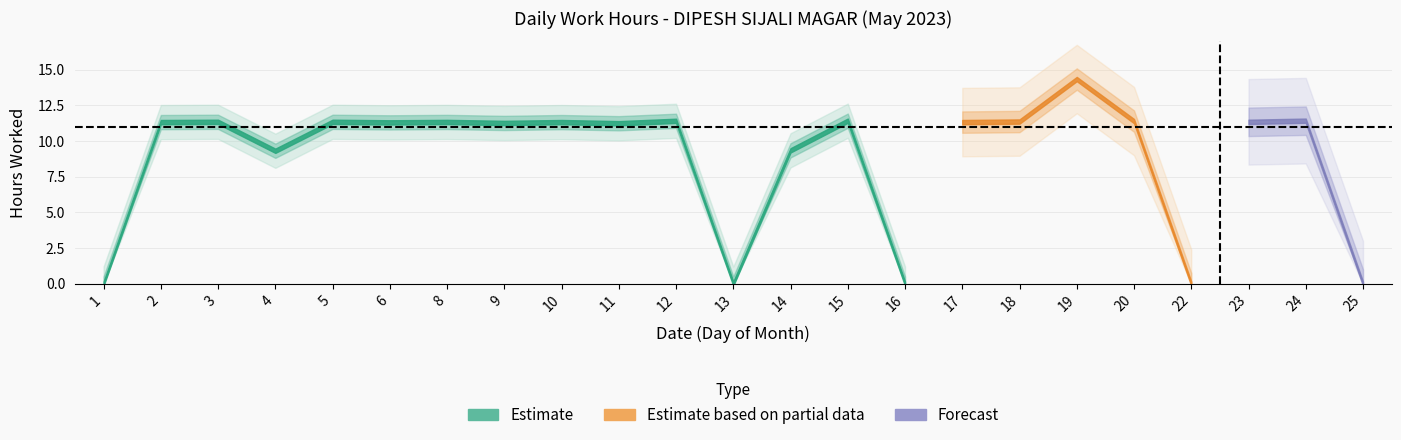

Rank the categories by value from highest to lowest.

19, 15, 24, 12, 20, 18, 3, 5, 23, 8, 2, 10, 17, 6, 9, 11, 14, 4, 1, 13, 16, 22, 25